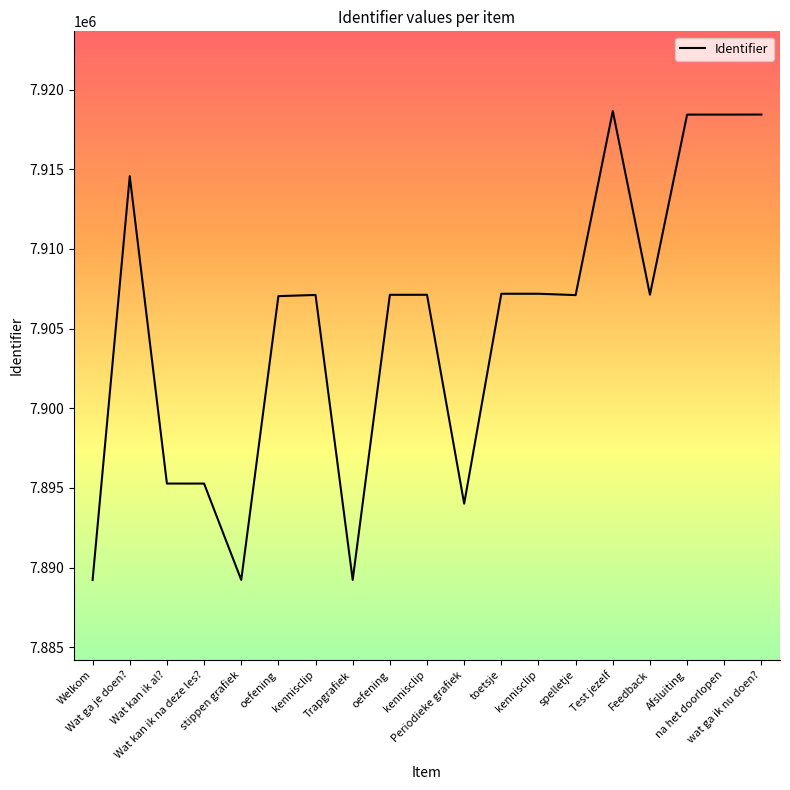

Does the chart have visible grid lines?

No